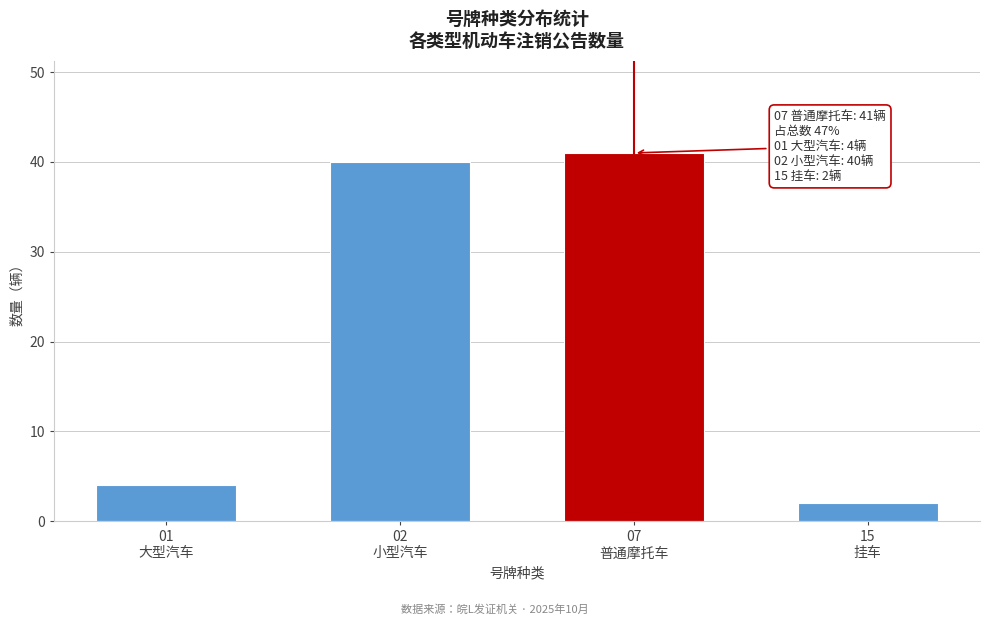

Reading right to left, what are all the values shown in this chart?

2	41	40	4